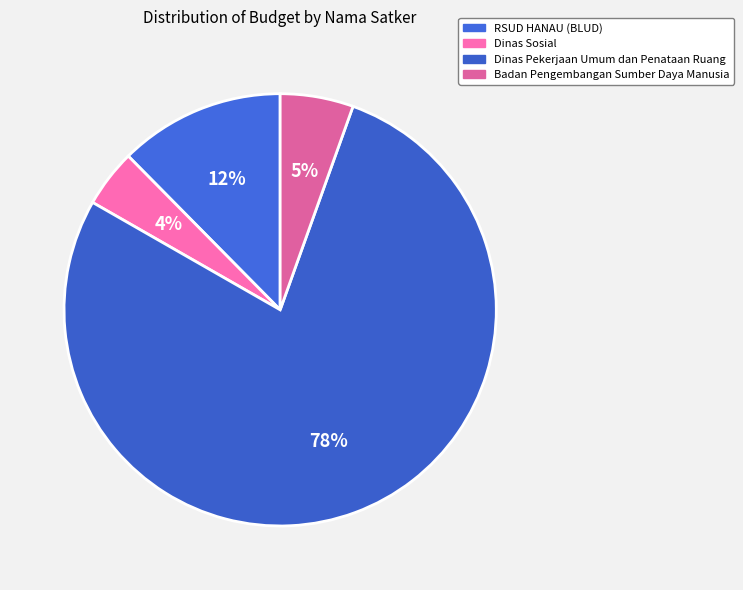

How many slices are in this pie chart?

4